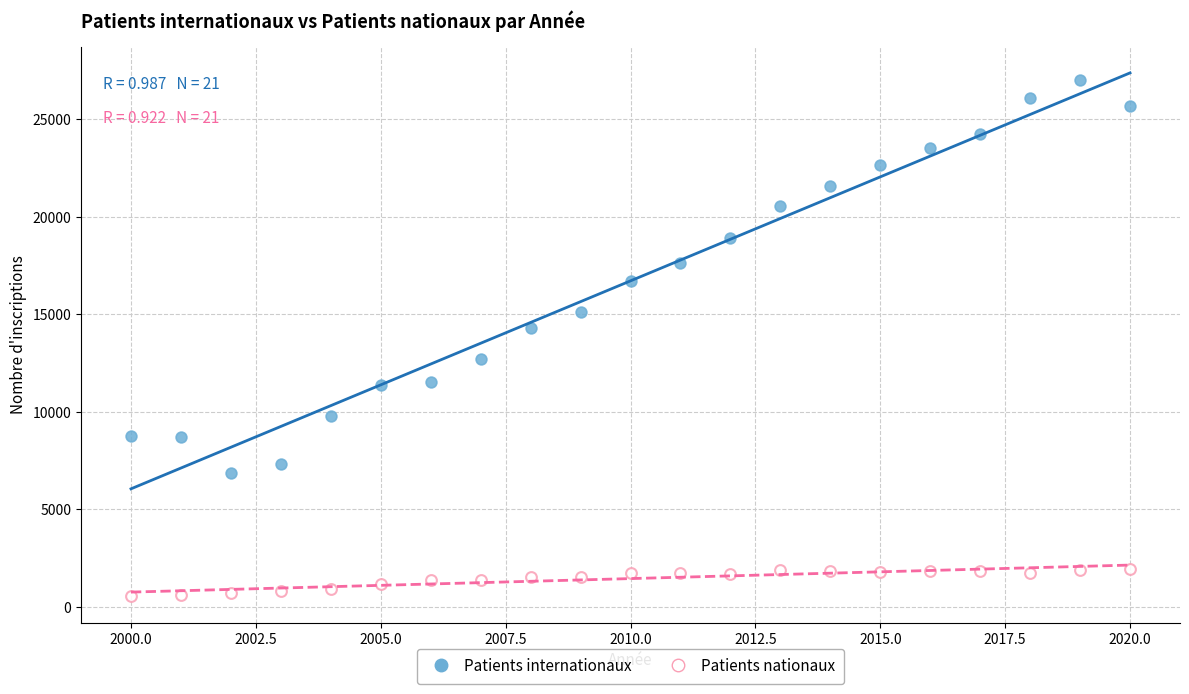

Which series has the largest Y range (max minus min)?

Patients internationaux